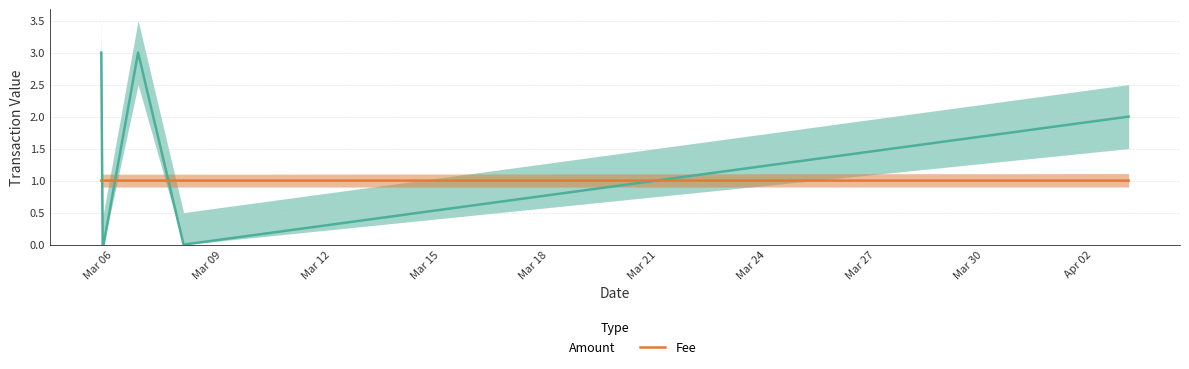

At how many categories does at least one series exceed 0?

8